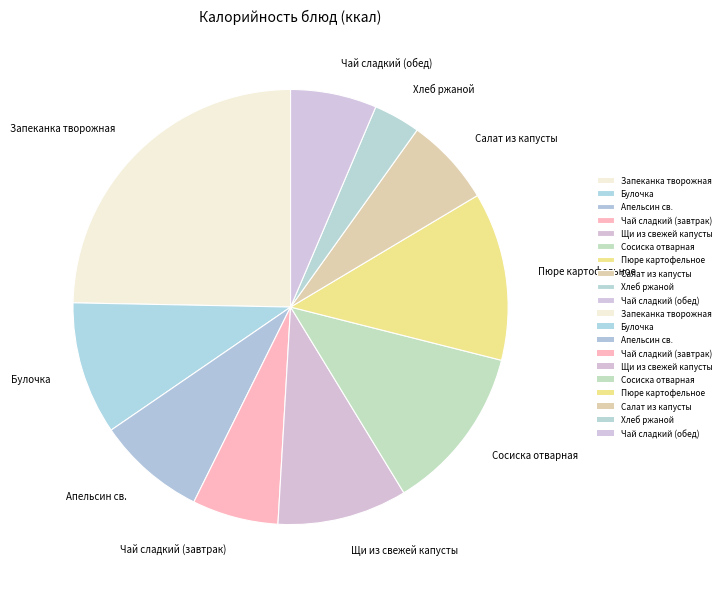

Does any single category account for the majority?

No